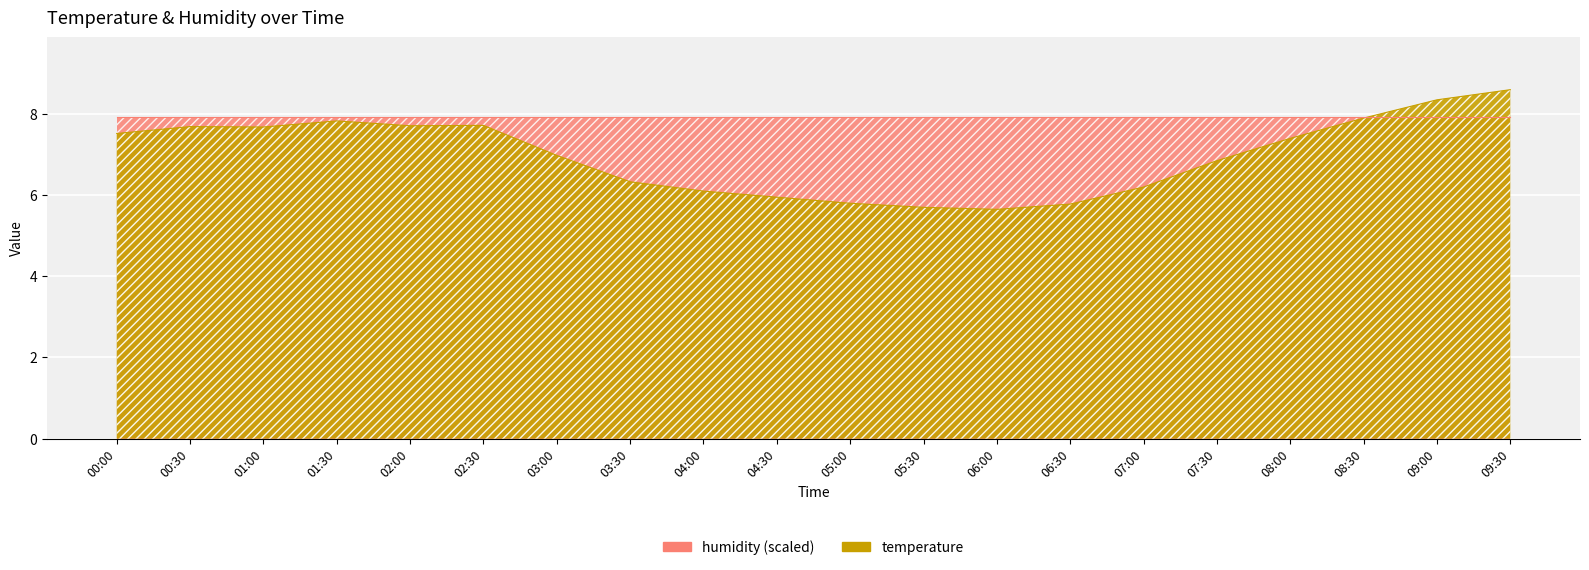

Reading left to right, what are all the values shown in this chart?

7.5	7.7	7.7	7.8	7.7	7.7	7.0	6.3	6.1	6.0	5.8	5.7	5.7	5.8	6.2	6.8	7.4	7.9	8.3	8.6